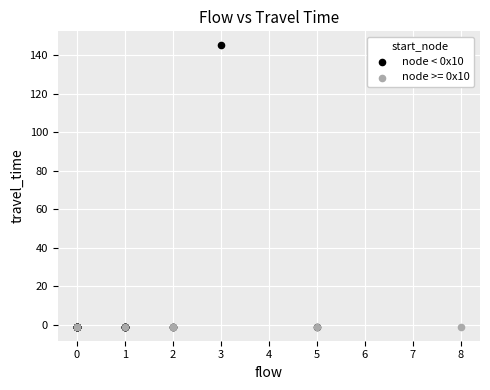

Which series reaches the maximum Y coordinate?

node < 0x10